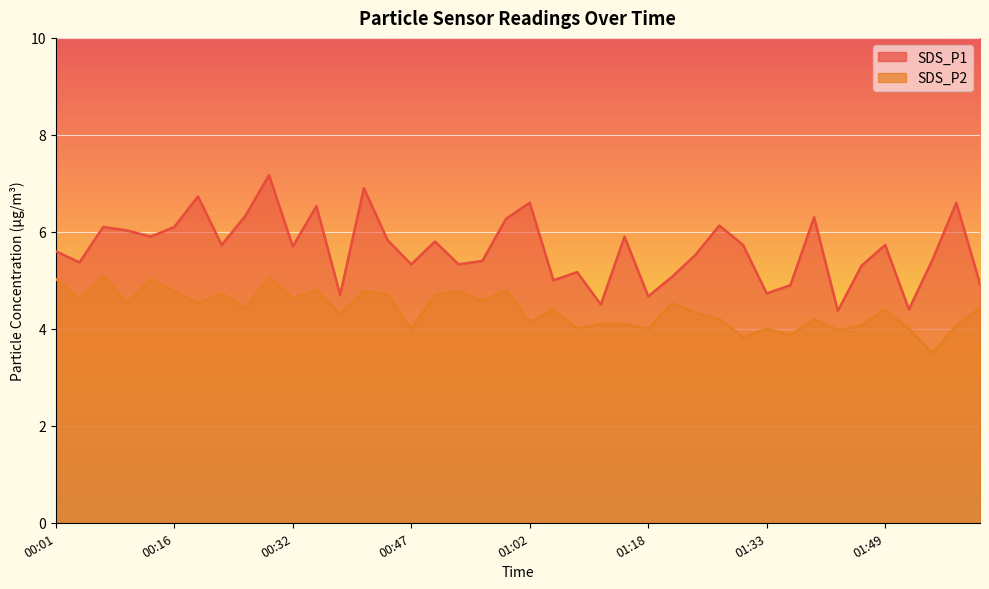

What is the difference between the SDS_P1 values at 01:05 and 01:58?

1.6